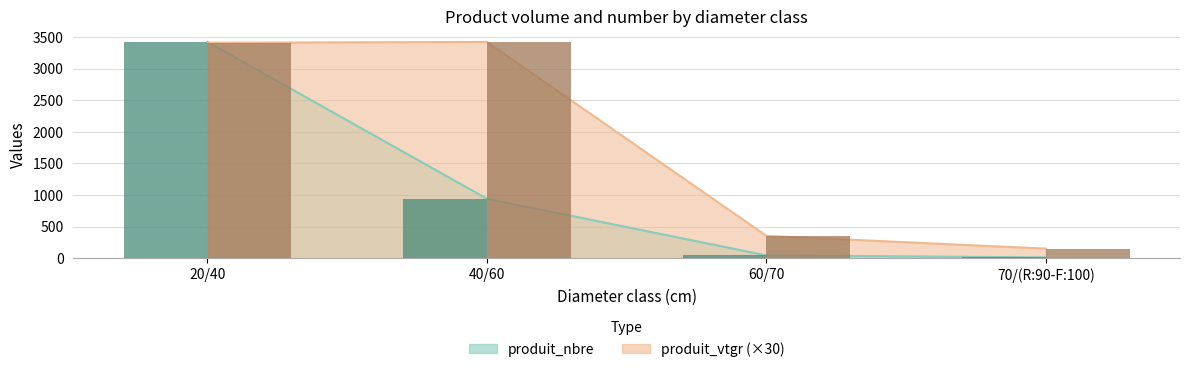

Which series has the largest total across all categories?

produit_vtgr (bar, ×30)